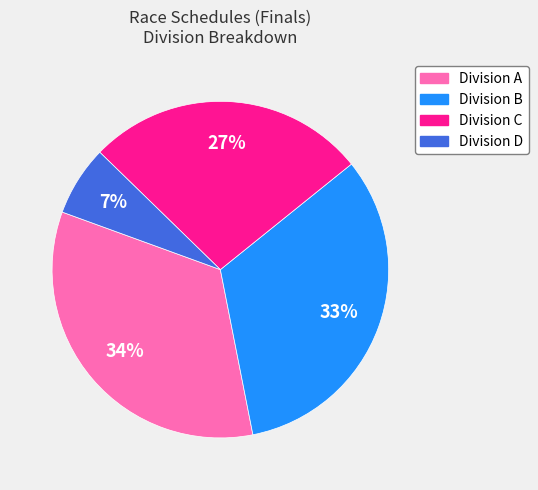

Count the number of slices in the pie.

4